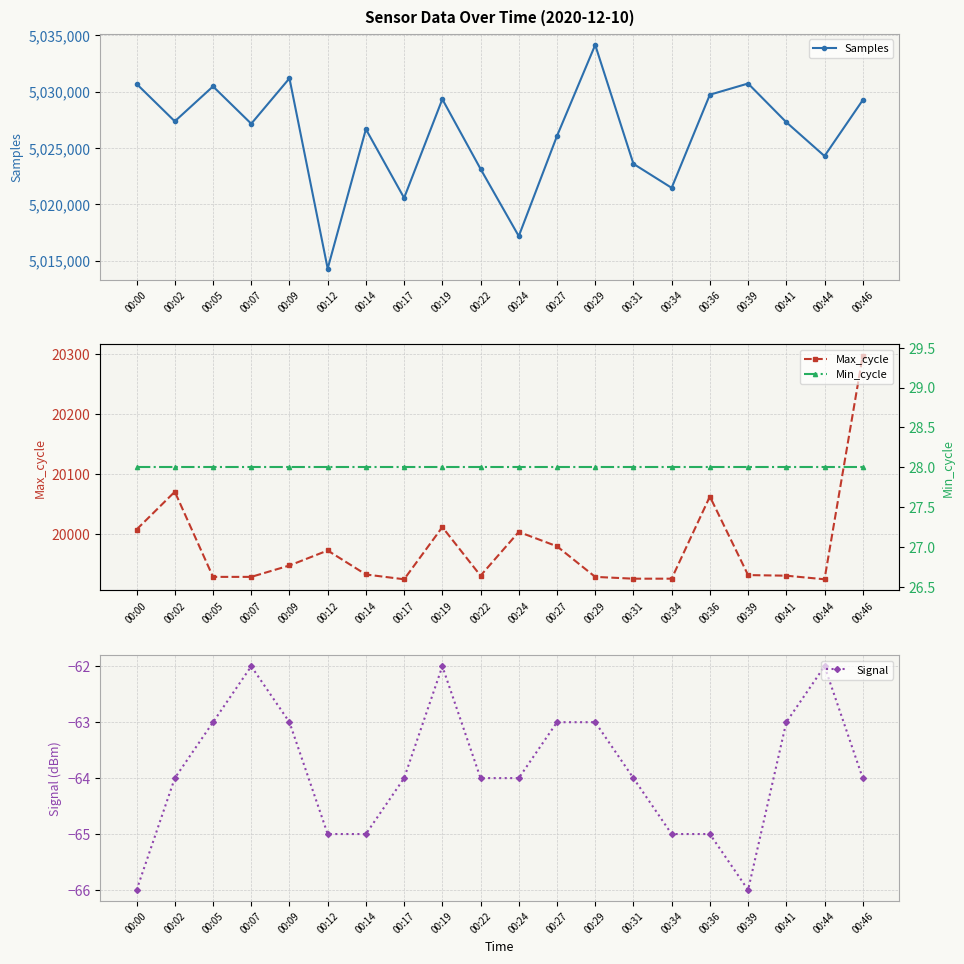

What is the value of the Min_cycle point at the 14th from the left?

28